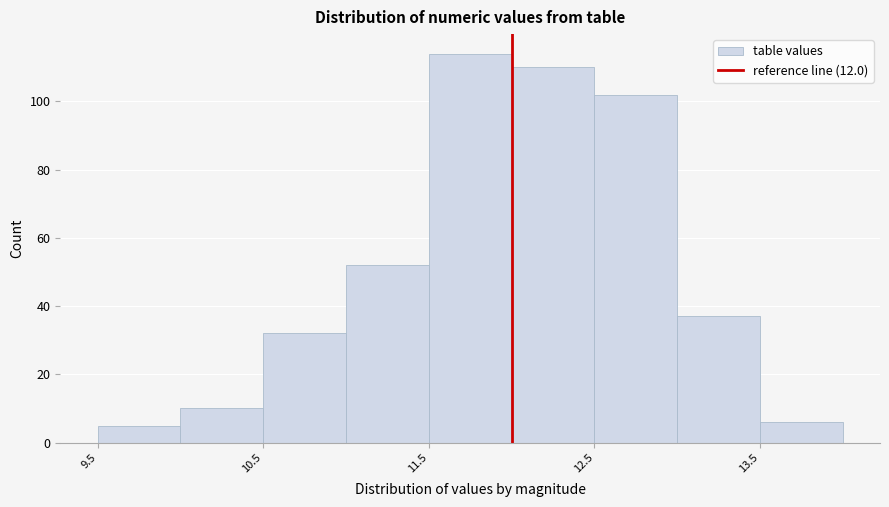

Reading left to right, transcribe this chart: for each bar, give the range it covers on the x-axis and its height. The values are not printed on the chart, so give them approximately, as read against the axis.

9.5 to 10.0: 6
10.0 to 10.5: 10
10.5 to 11.0: 32
11.0 to 11.5: 52
11.5 to 12.0: 114
12.0 to 12.5: 110
12.5 to 13.0: 102
13.0 to 13.5: 38
13.5 to 14.0: 6